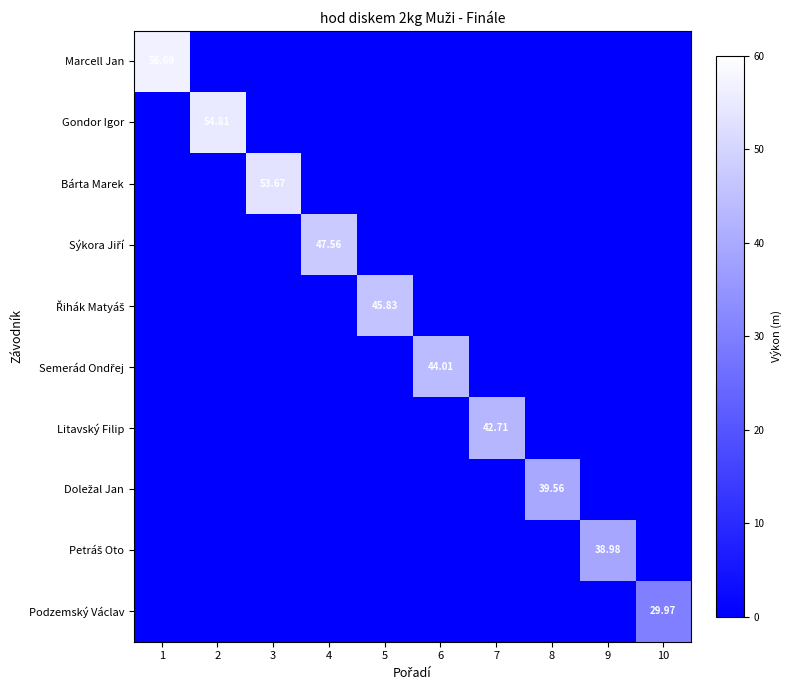

List the labels in order of Řihák Matyáš value, smallest first.

1, 2, 3, 4, 6, 7, 8, 9, 10, 5